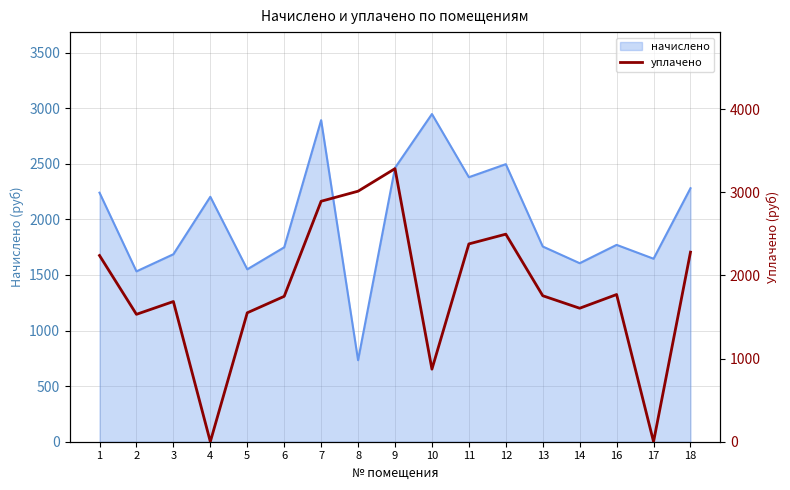

Which has a higher value, 18 or 9?

9